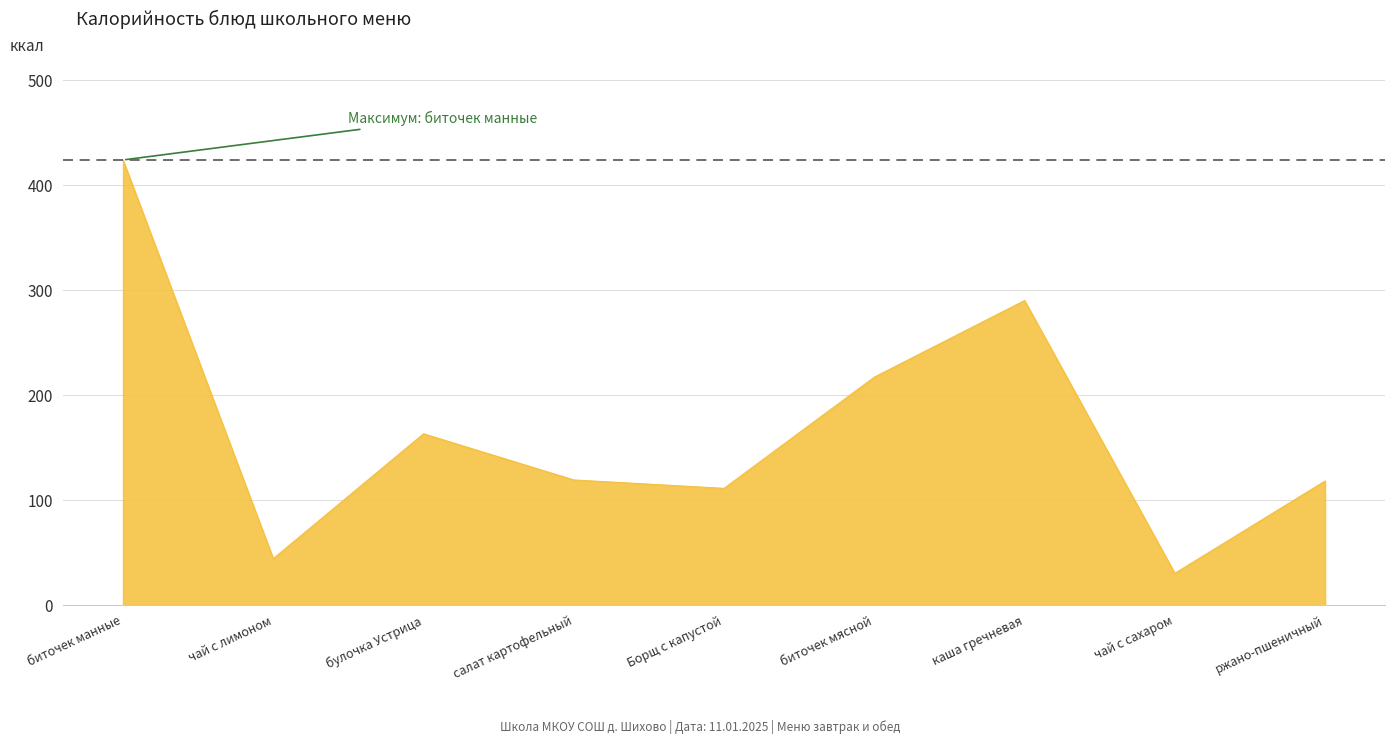

The value at чай с сахаром is 49. True or false?

False